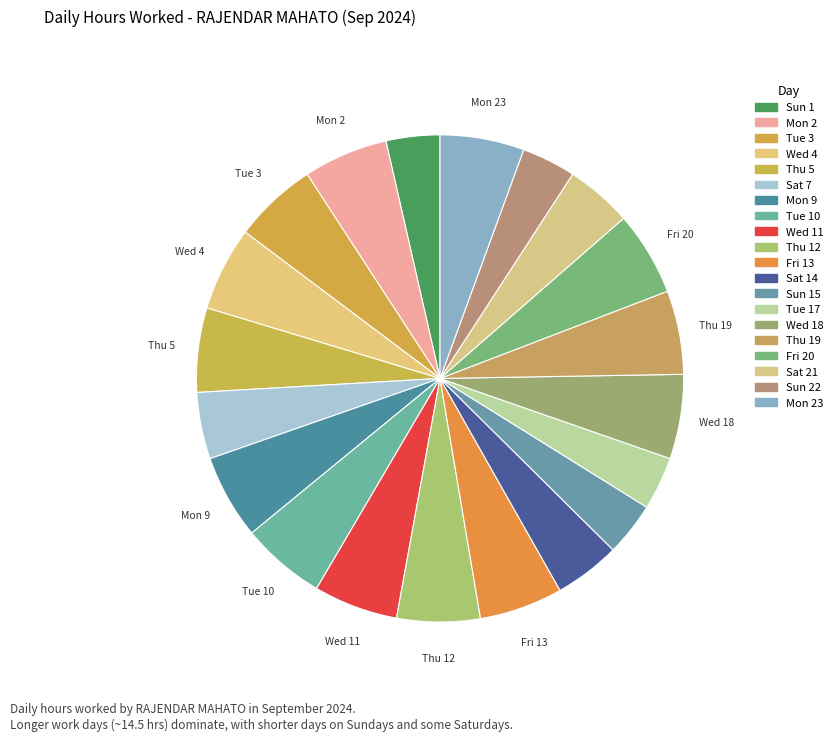

How many slices are in this pie chart?

20